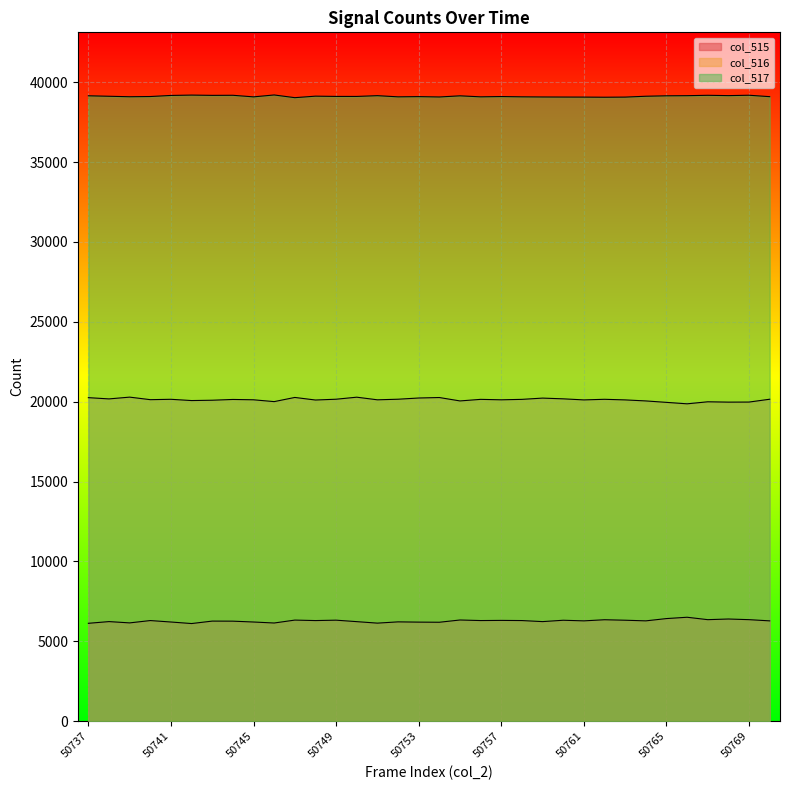

Rank the categories by col_516 value from highest to lowest.

50739, 50750, 50747, 50754, 50737, 50753, 50759, 50760, 50738, 50749, 50752, 50770, 50741, 50762, 50756, 50758, 50744, 50740, 50745, 50751, 50757, 50761, 50763, 50748, 50743, 50742, 50755, 50764, 50746, 50767, 50769, 50768, 50765, 50766